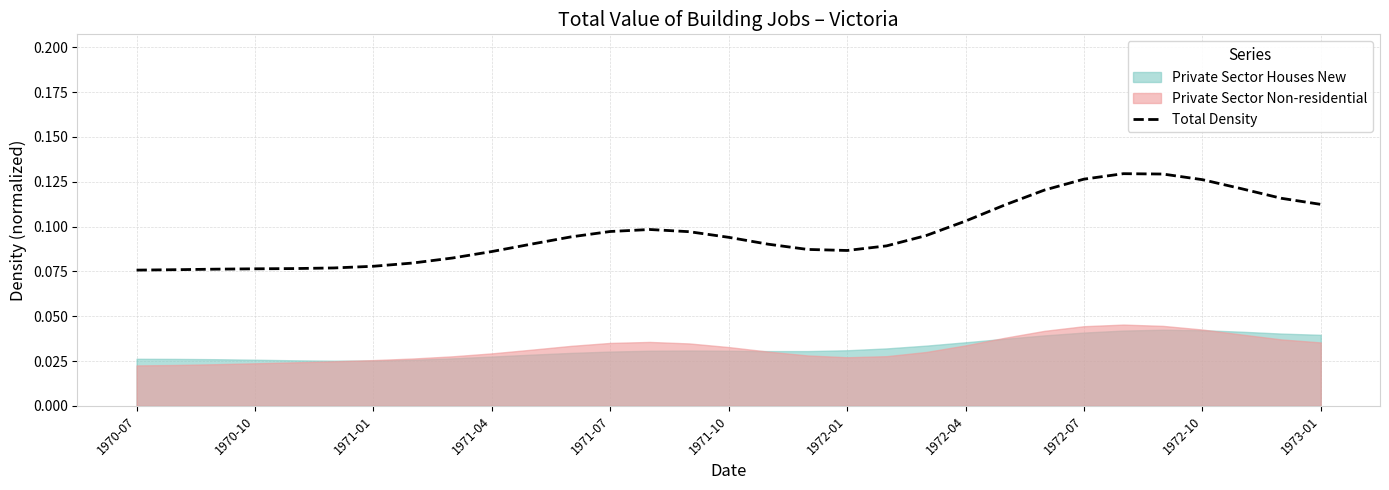

What is the average value?

0.1